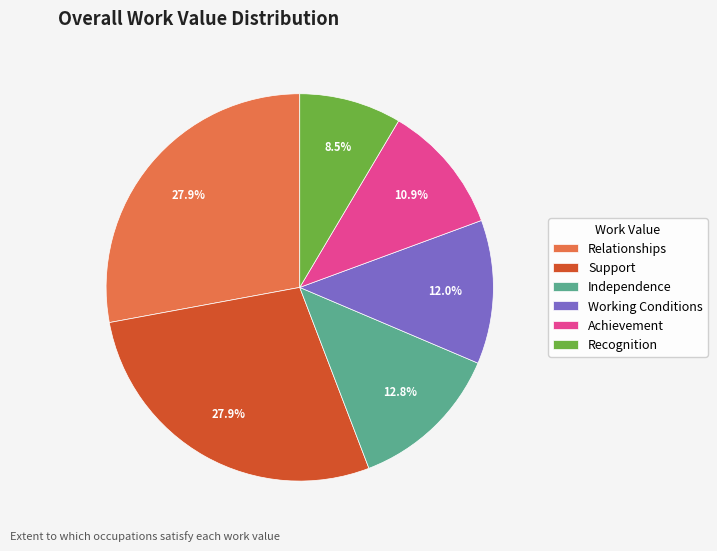

Which category has the smallest portion of the pie?

Recognition